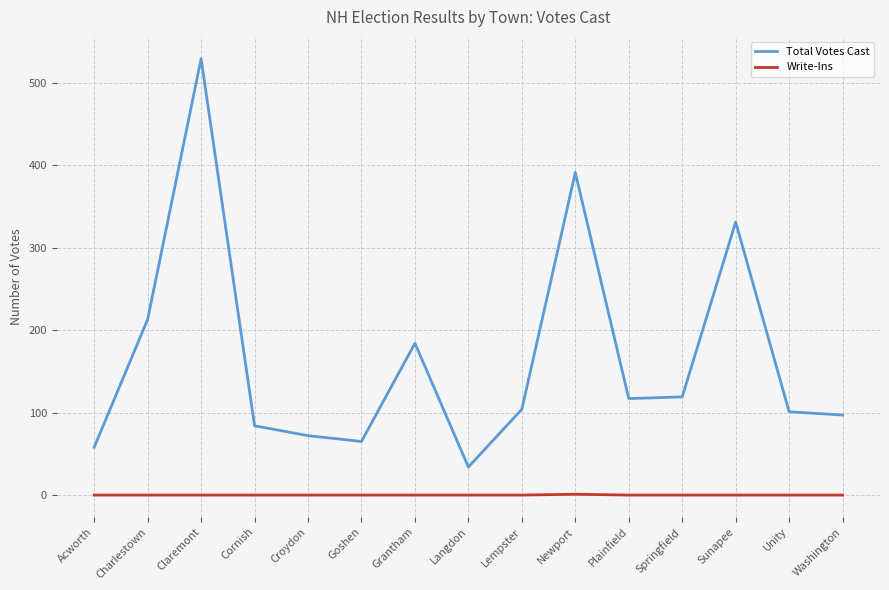

What is the difference between the maximum and second lowest values in the Write-Ins series?

1